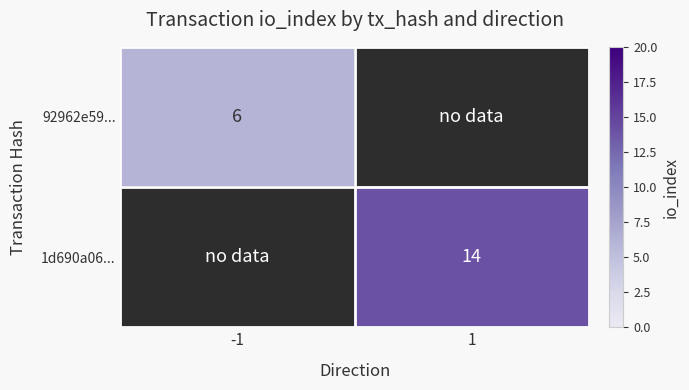

The value of 92962e59... at -1 is 6. True or false?

True